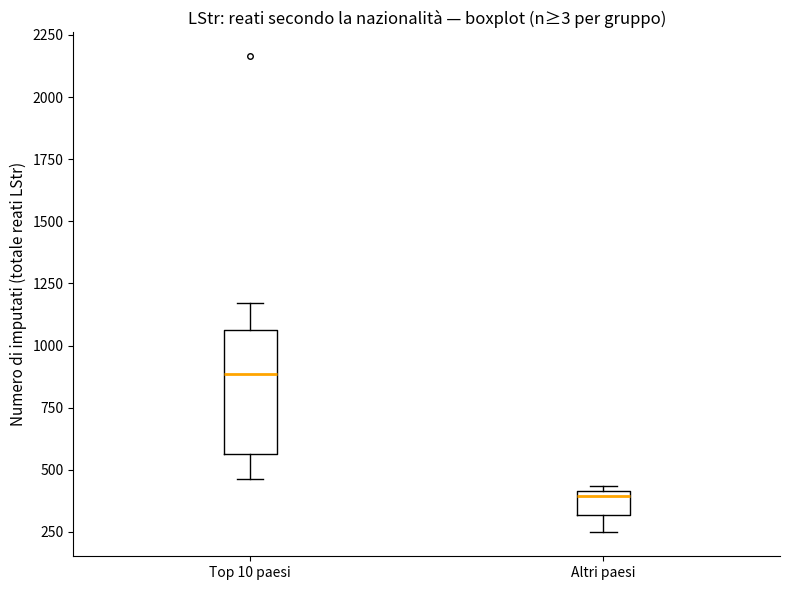

Reading left to right, read every box against the y-axis: the position of its median line, the range the box covers, and the ends of its whiskers. The values are not printed on the chart, so give them approximately, as read against the axis.

Top 10 paesi: median 900, box 550 to 1050, whiskers 450 to 1150
Altri paesi: median 400 (just below the box's upper edge), box 300 to 400, whiskers 250 to 450